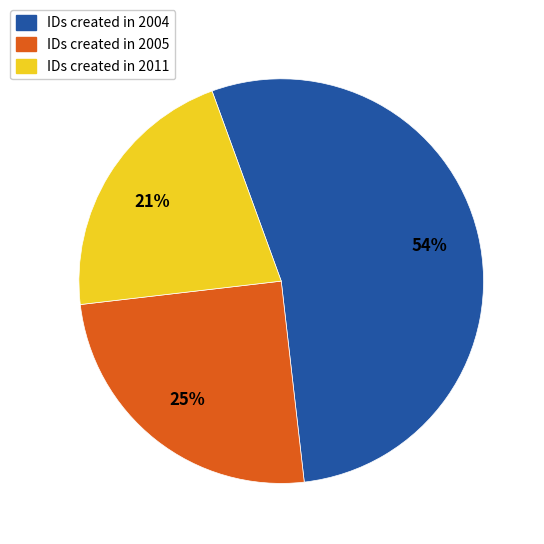

Does any single category account for the majority?

Yes